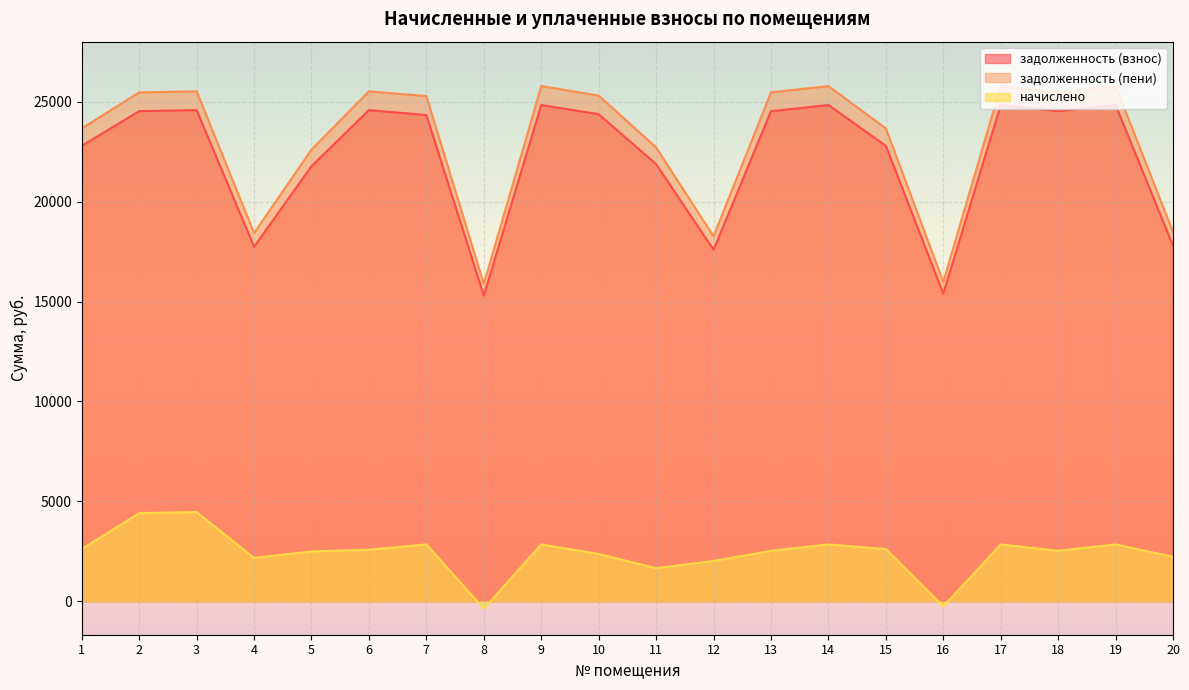

What are all the series names shown in the legend?

задолженность (взнос), задолженность (пени), начислено